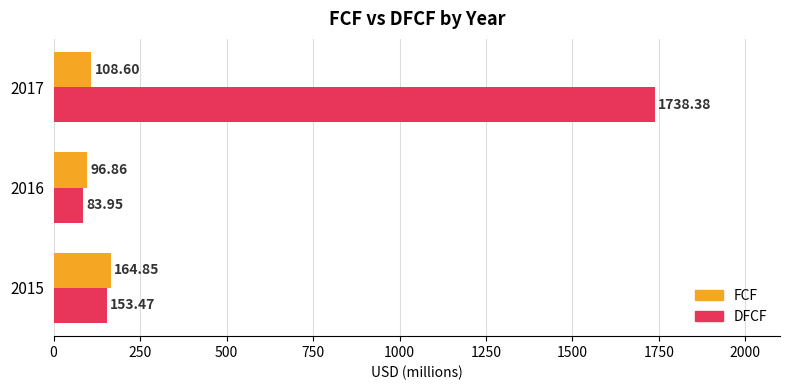

How many data points in DFCF are less than 153?

1